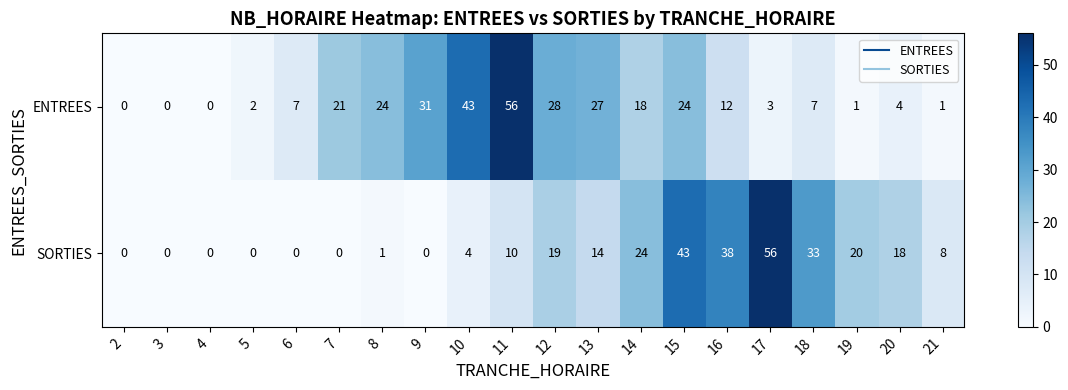

Rank the series by their average value, from highest to lowest.

ENTREES, SORTIES